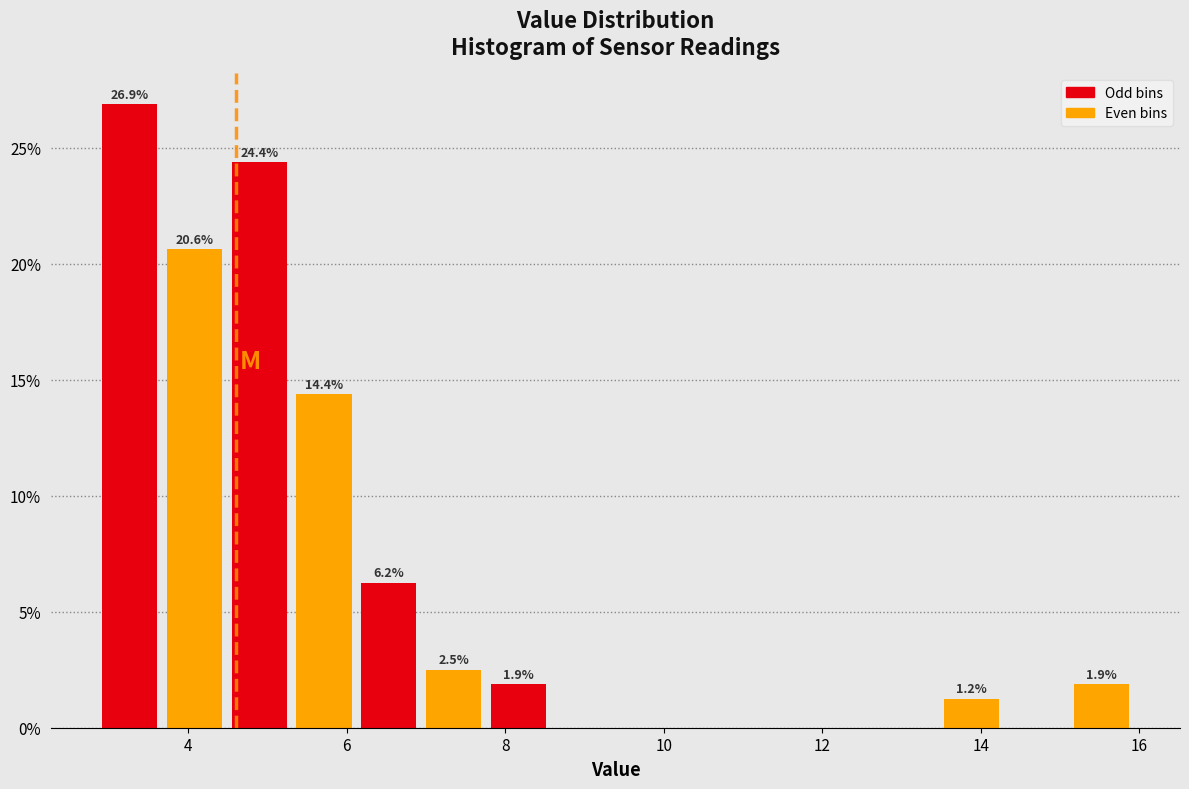

Which range on the x-axis has the tallest bar?

2.8 to 3.6